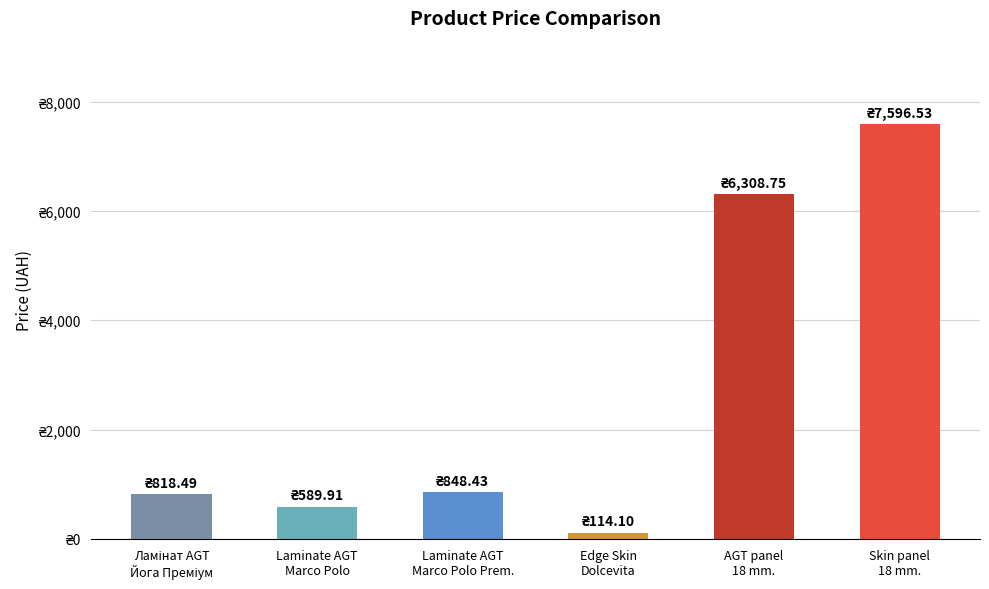

At which label is the value closest to 3855?

AGT panel
18 mm.